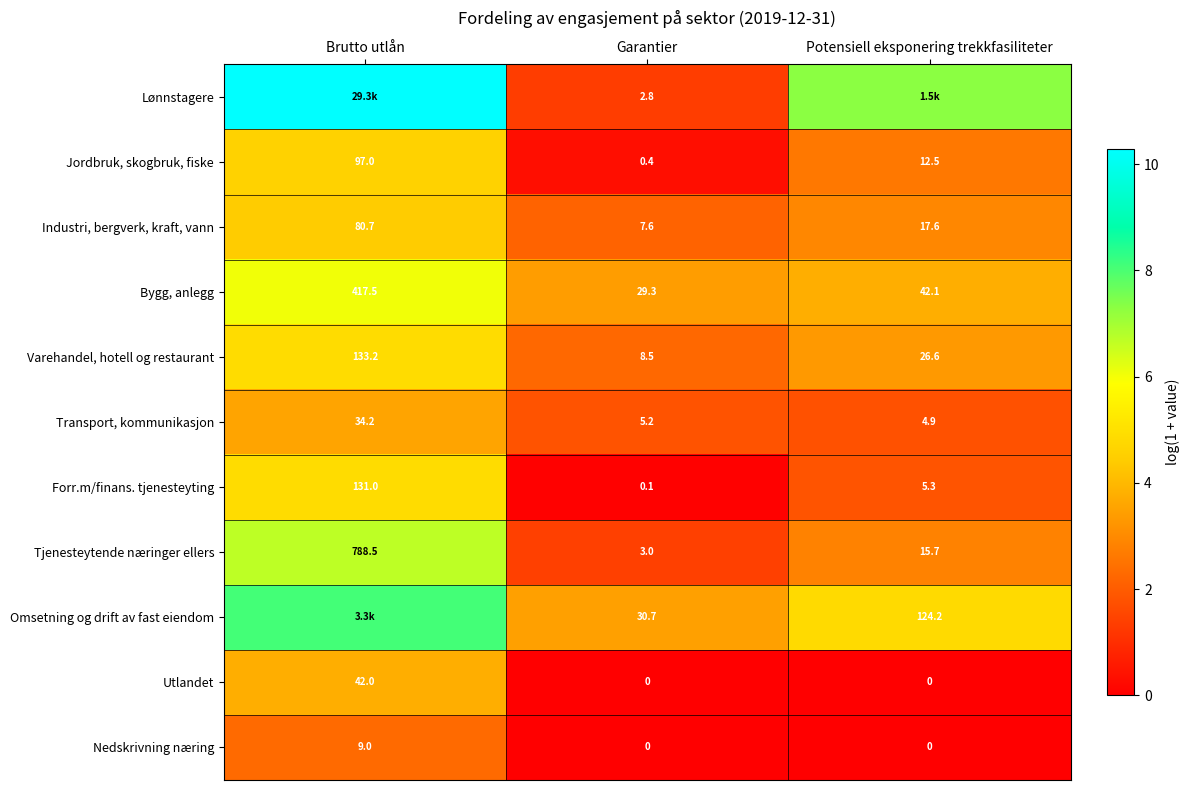

Between Garantier and Brutto utlån, which is larger?

Brutto utlån